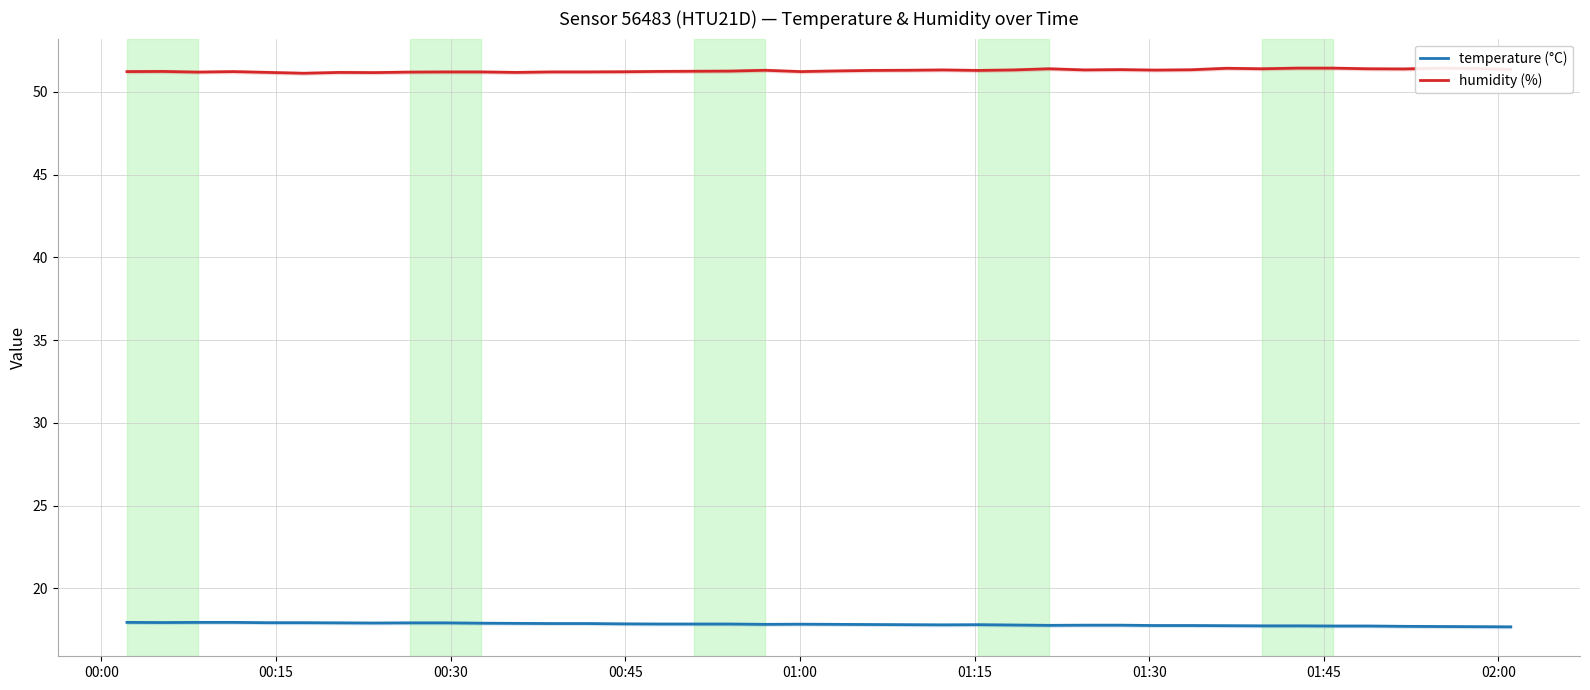

What is the minimum value for temperature (°C)?

17.7